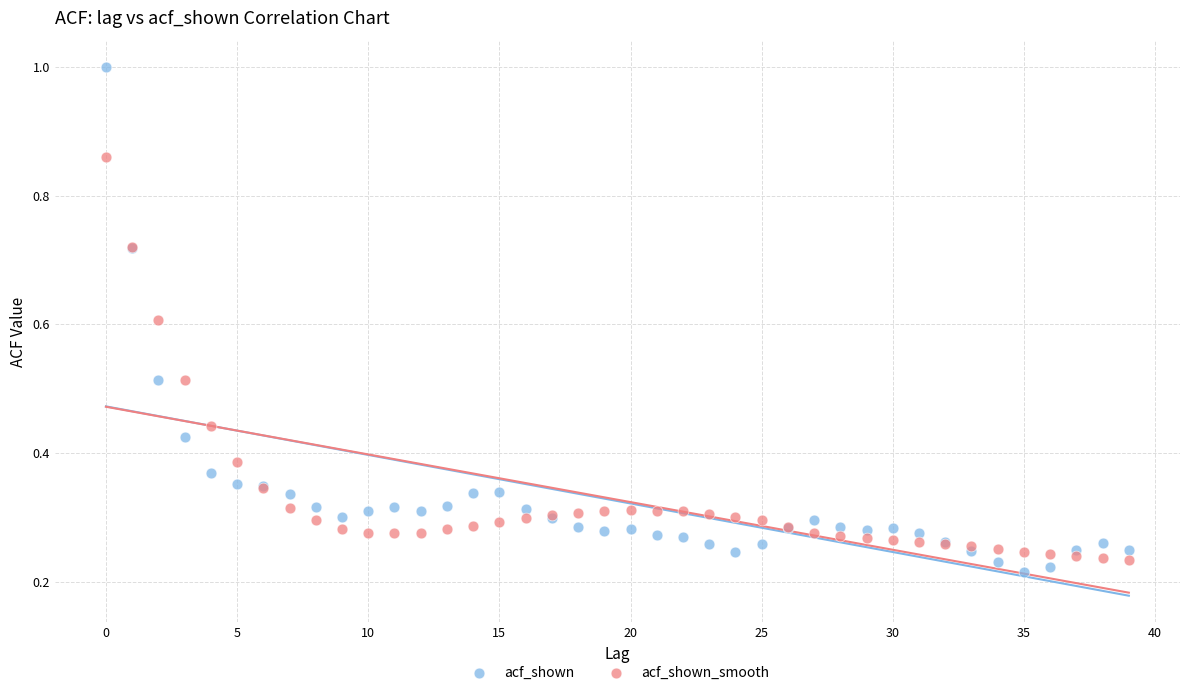

What are all the series names shown in the legend?

acf_shown, acf_shown_smooth